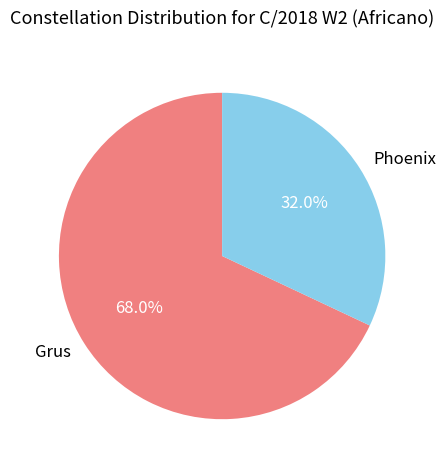

To the nearest percent, what is the average slice percentage?

50%